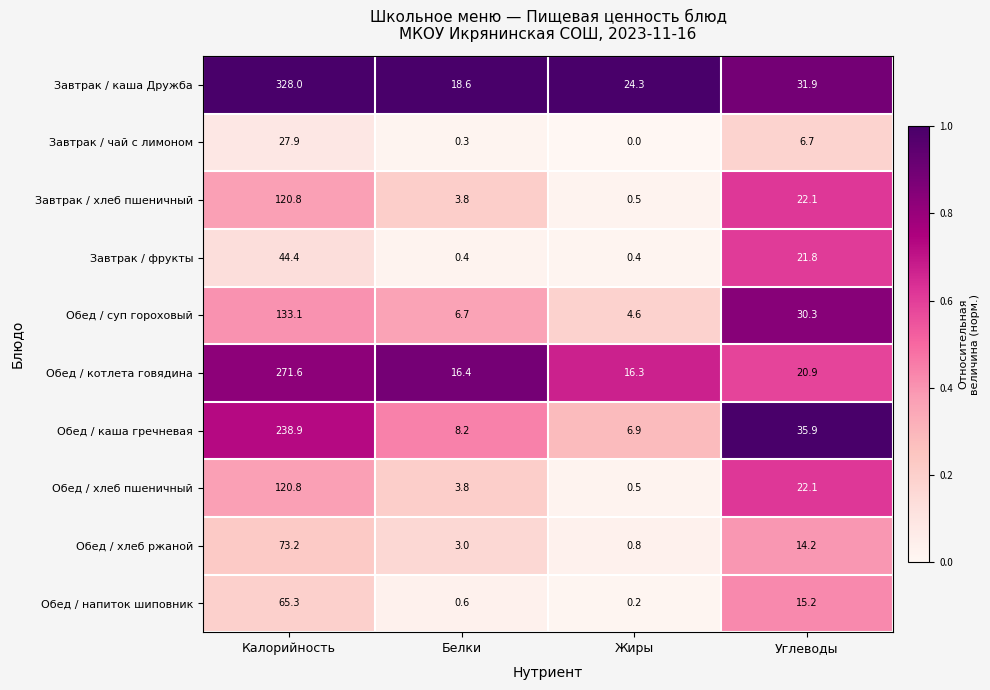

What is the difference between the Обед / напиток шиповник values at Белки and Углеводы?

14.6